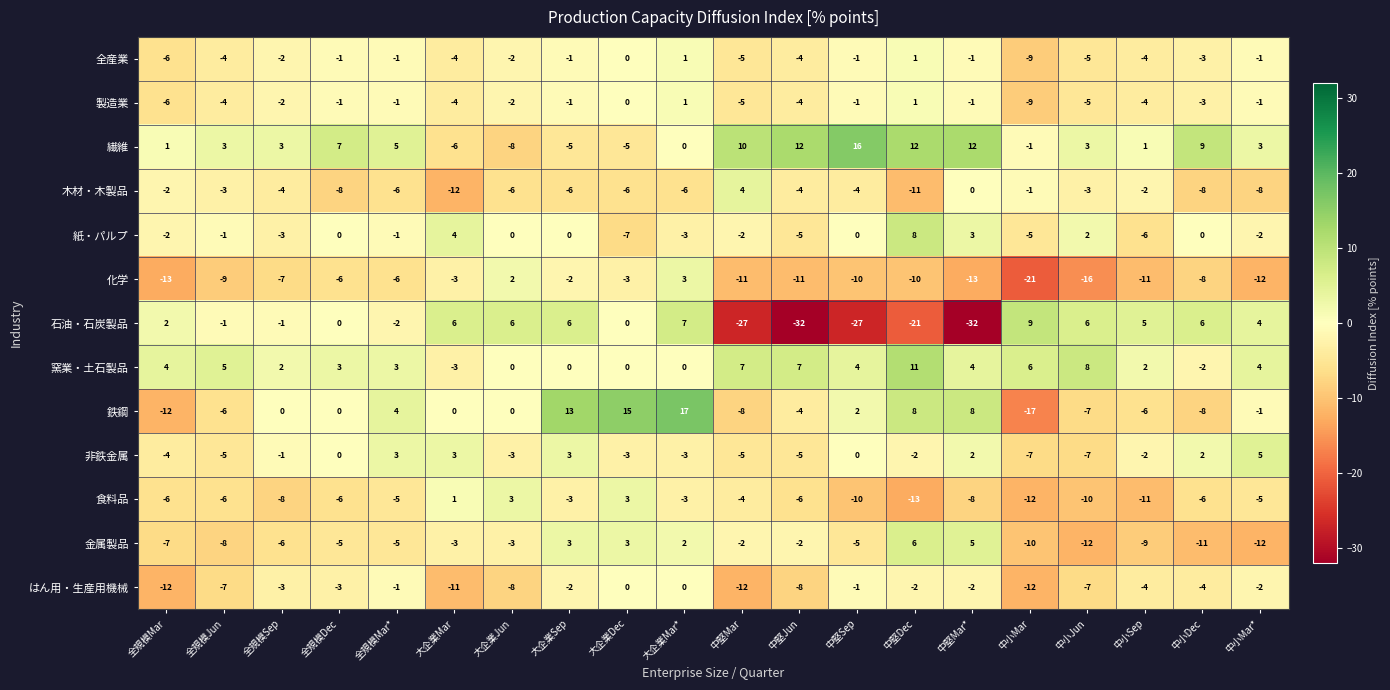

What is the total value across all series at 中堅Mar*?

-23